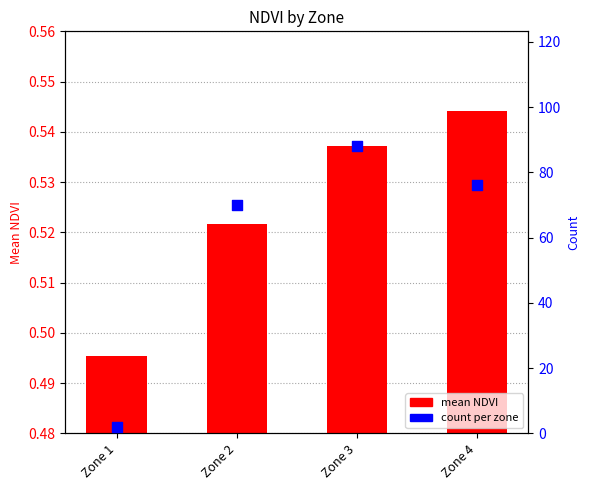

Which series has the largest total across all categories?

count per zone